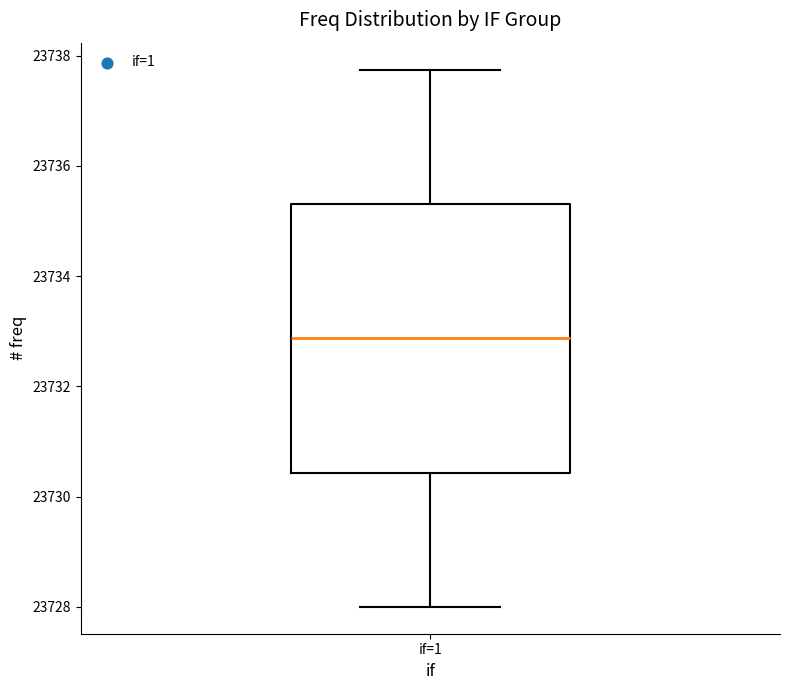

Read this box plot against the y-axis: the position of the median line, the range covered by the box, and the ends of both whiskers. The values are not printed on the chart, so give them approximately, as read against the axis.

median 23732.8, box 23730.4 to 23735.4, whiskers 23728.0 to 23737.8